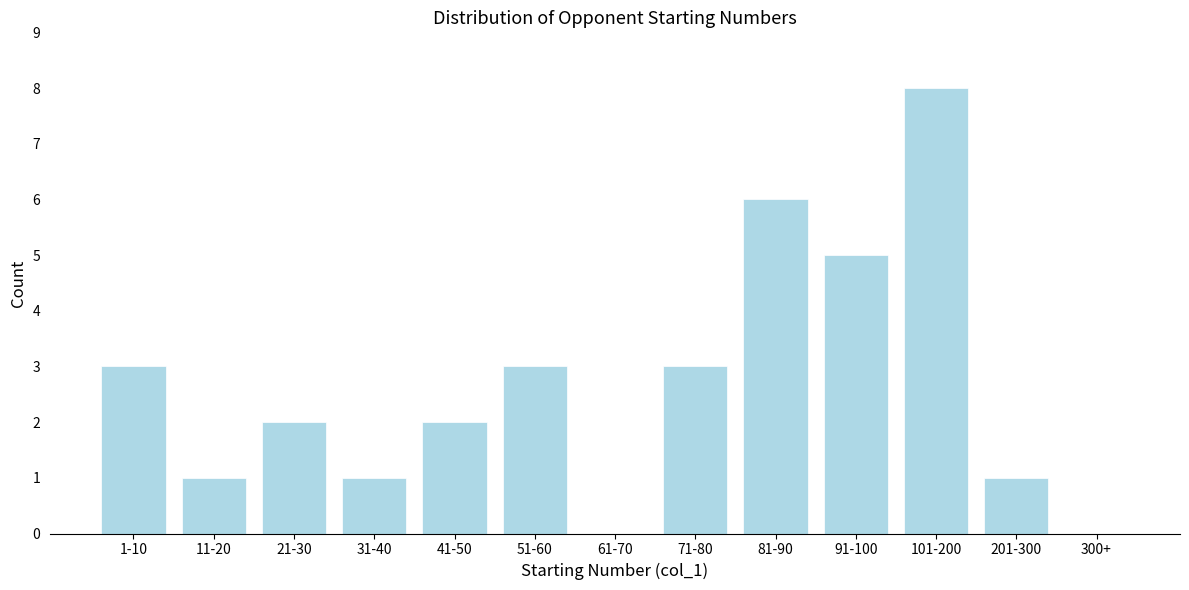

Reading left to right, list all the values displayed in this chart.

1-10=3	11-20=1	21-30=2	31-40=1	41-50=2	51-60=3	61-70=0	71-80=3	81-90=6	91-100=5	101-200=8	201-300=1	300+=0